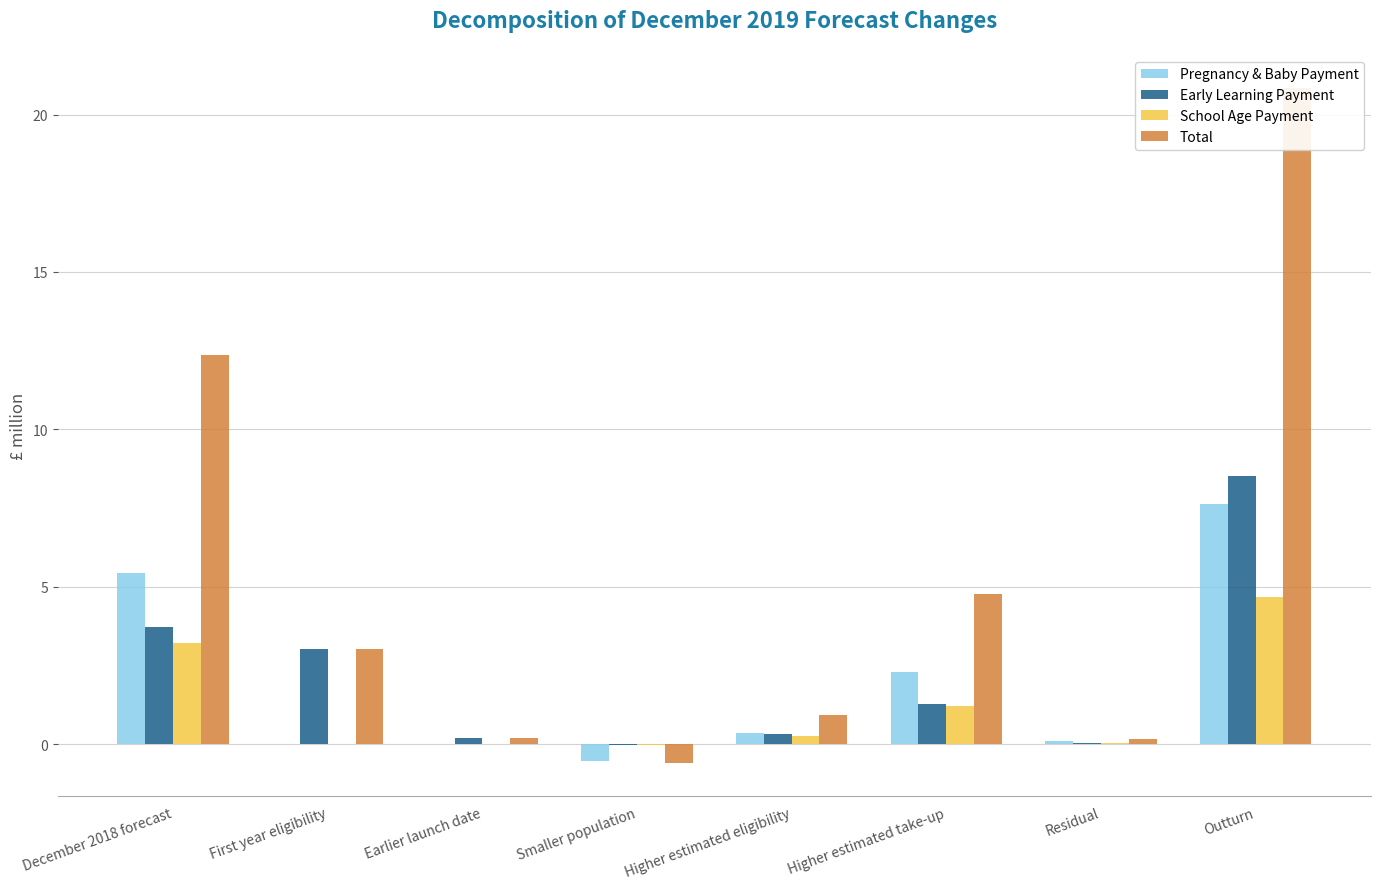

The value of Total at Higher estimated eligibility is 1.5. True or false?

False